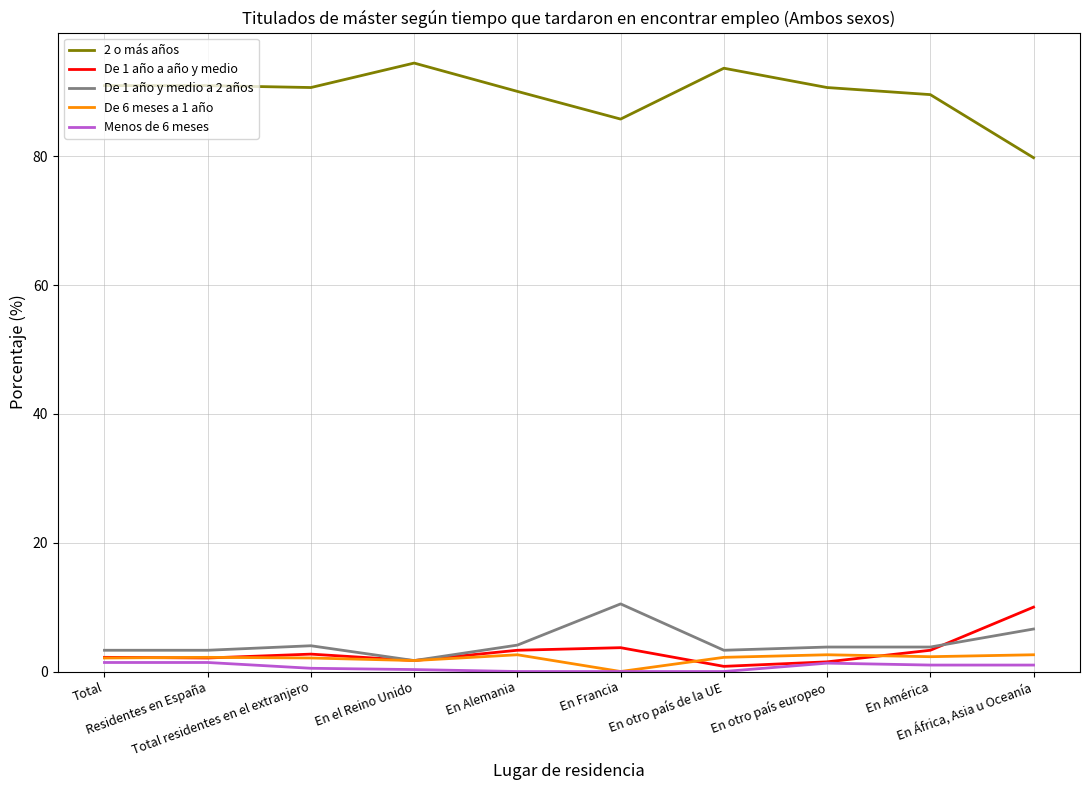

True or false: 2 o más años and Menos de 6 meses intersect in this chart.

False